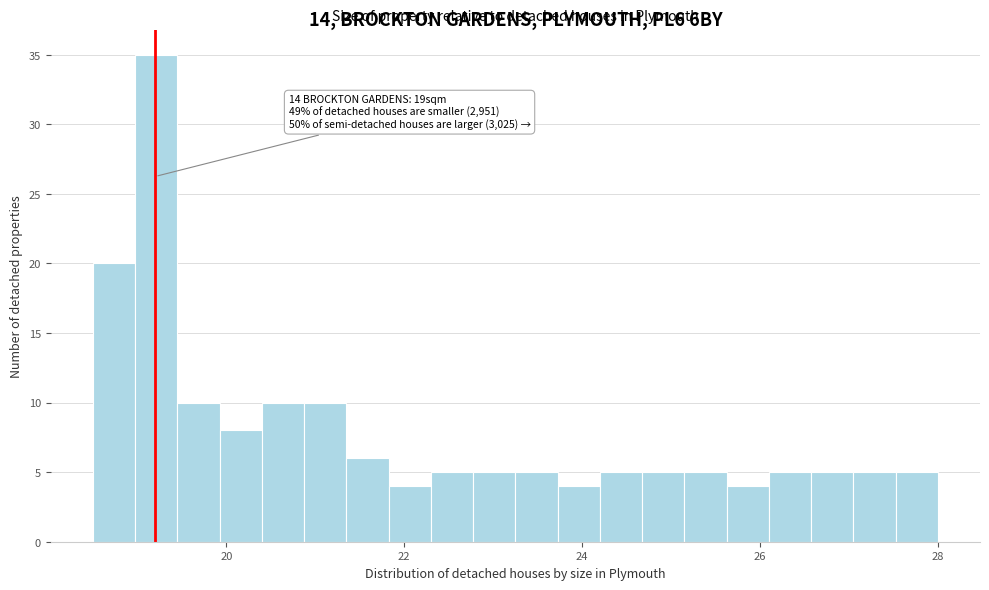

Read against the x-axis, roughly where is the centre of the tallest bar?

19.2